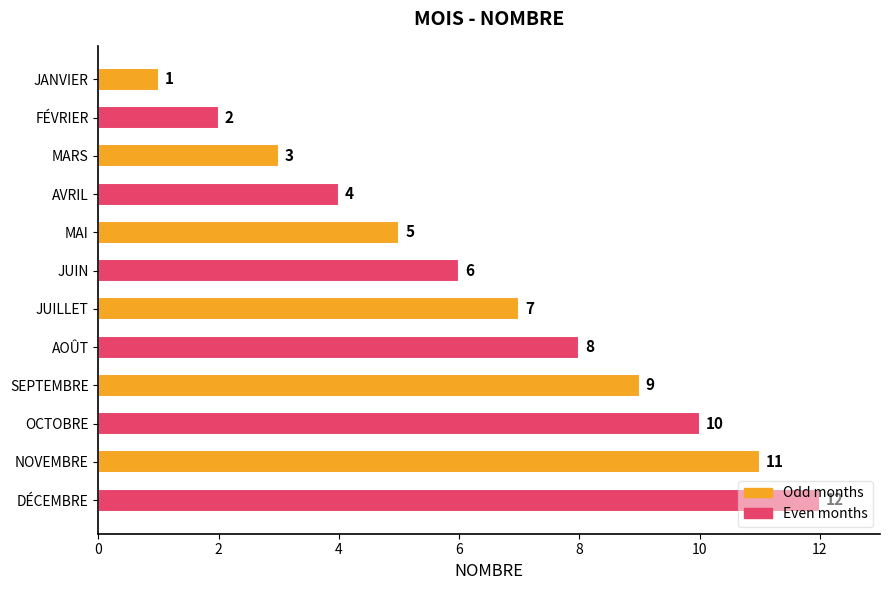

True or false: the data shows 2 at JANVIER.

False